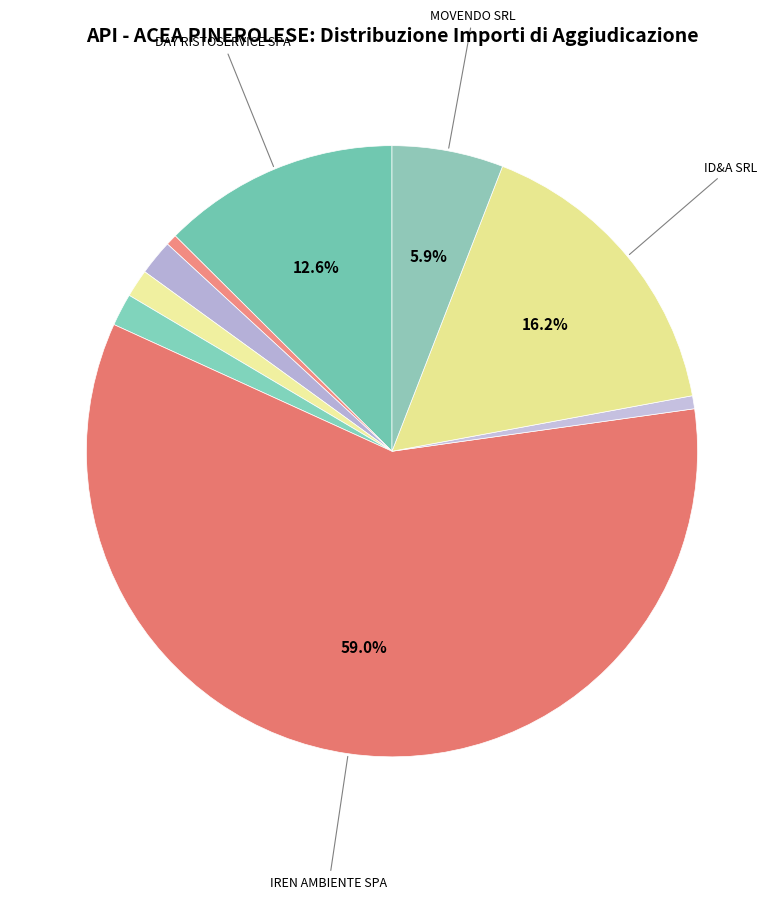

How many segments does this pie chart have?

9